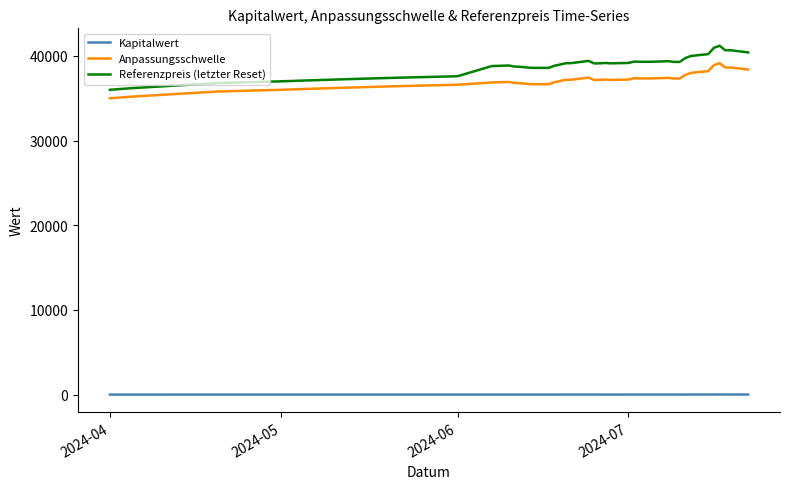

True or false: Anpassungsschwelle and Kapitalwert cross at least once.

False